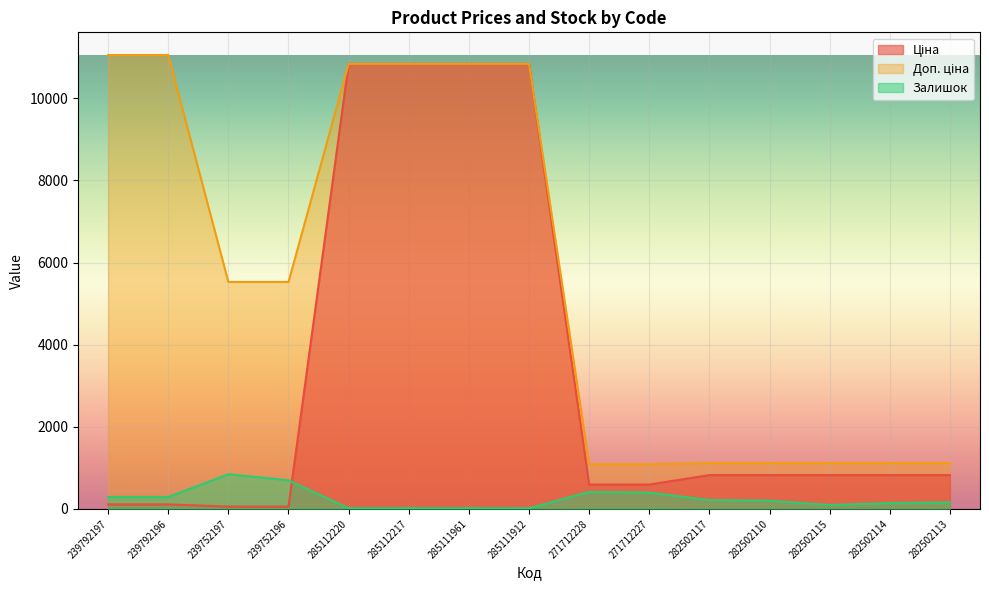

Is it true that Доп. ціна equals 14668.9 at 285111961?

False